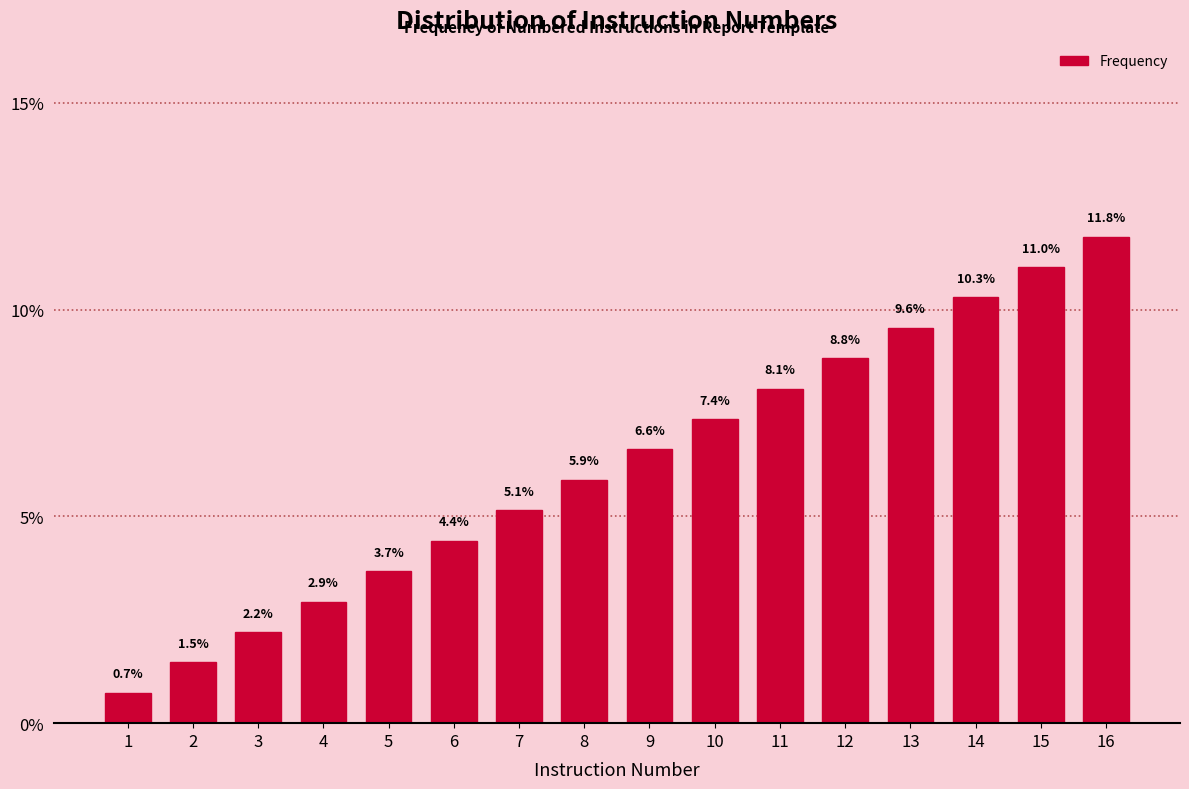

Reading right to left, transcribe all the data shown in this chart.

11.8	11.0	10.3	9.6	8.8	8.1	7.4	6.6	5.9	5.1	4.4	3.7	2.9	2.2	1.5	0.7